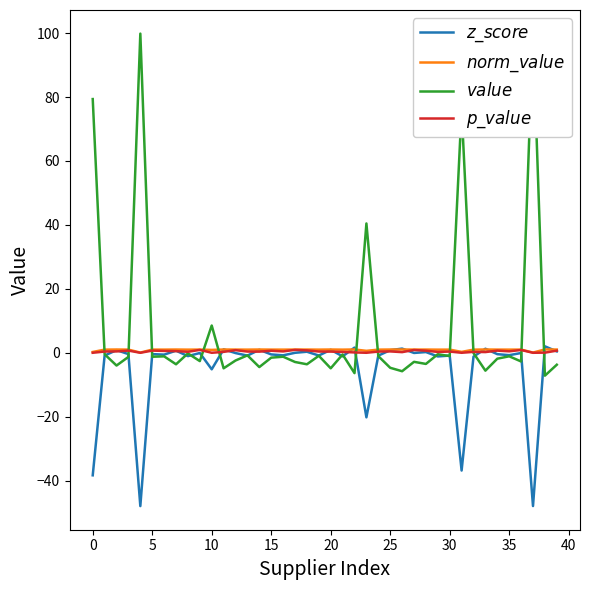

Does the chart display data point markers on the line(s)?

No